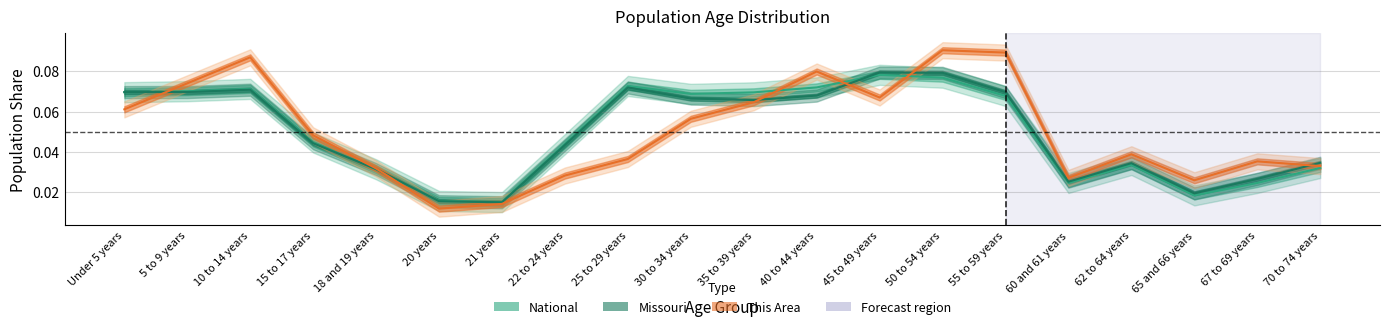

Where is national nearest to the value 0?

21 years